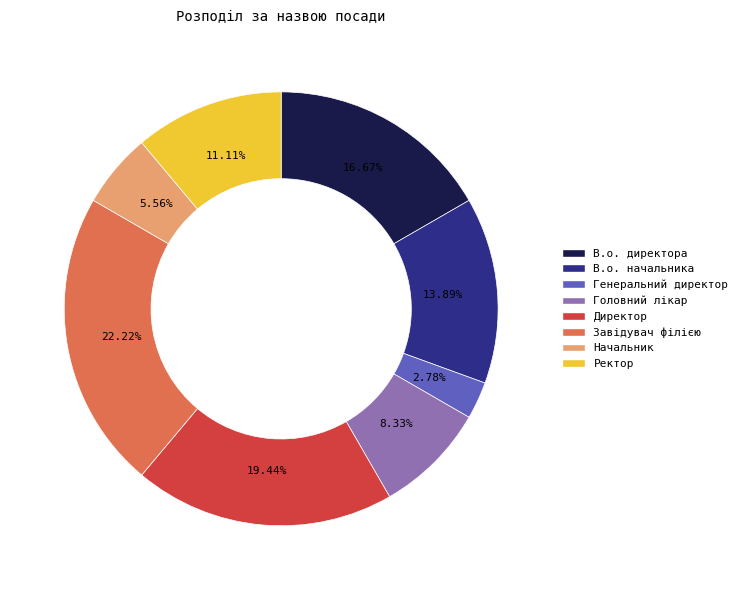

Which category has the smallest portion of the pie?

Генеральний директор